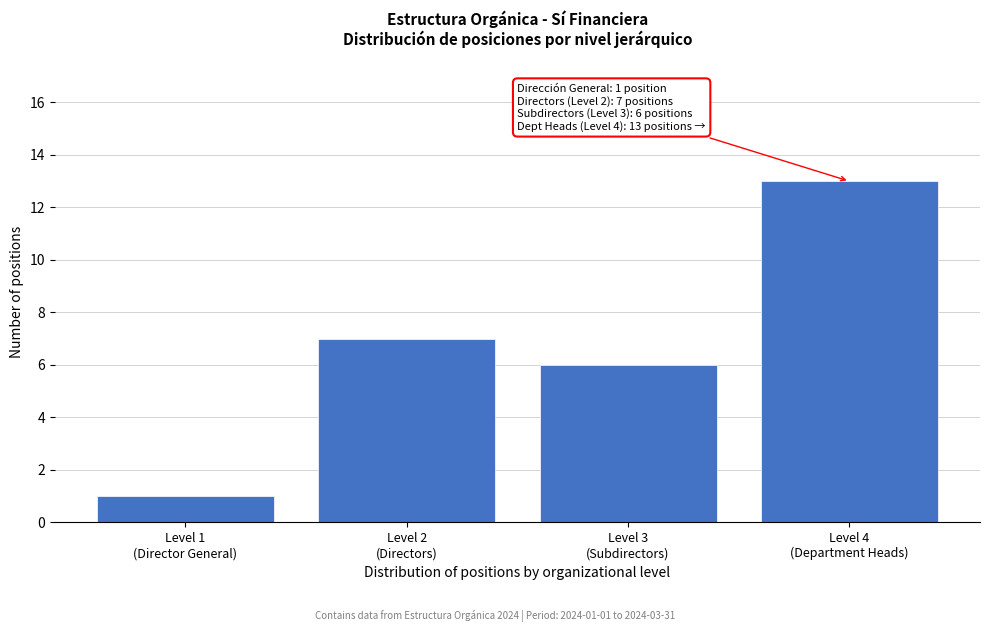

Reading right to left, list all the values displayed in this chart.

13	6	7	1